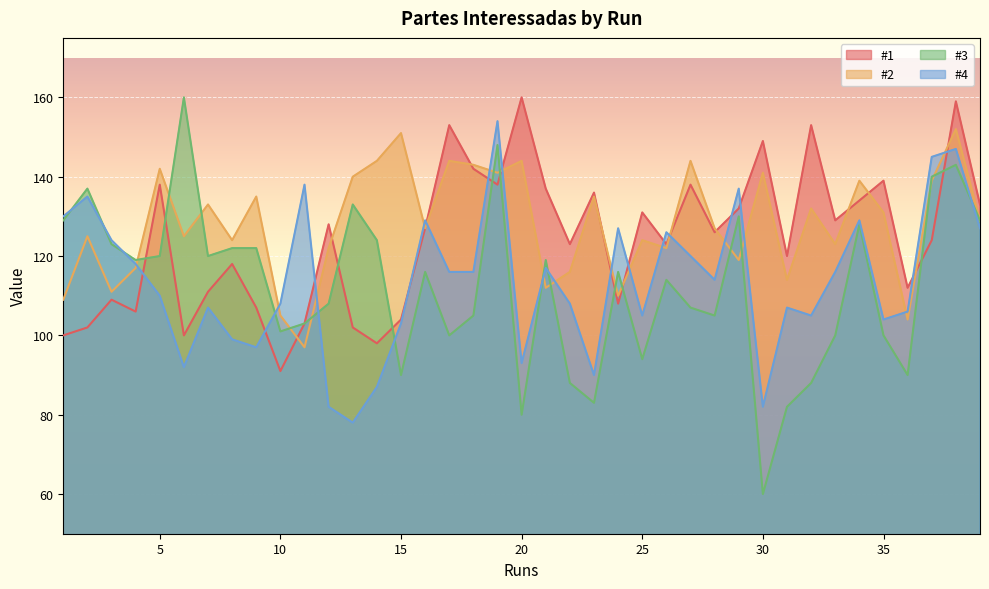

Is the value of #3 at 17 greater than the value of #1 at 37?

No